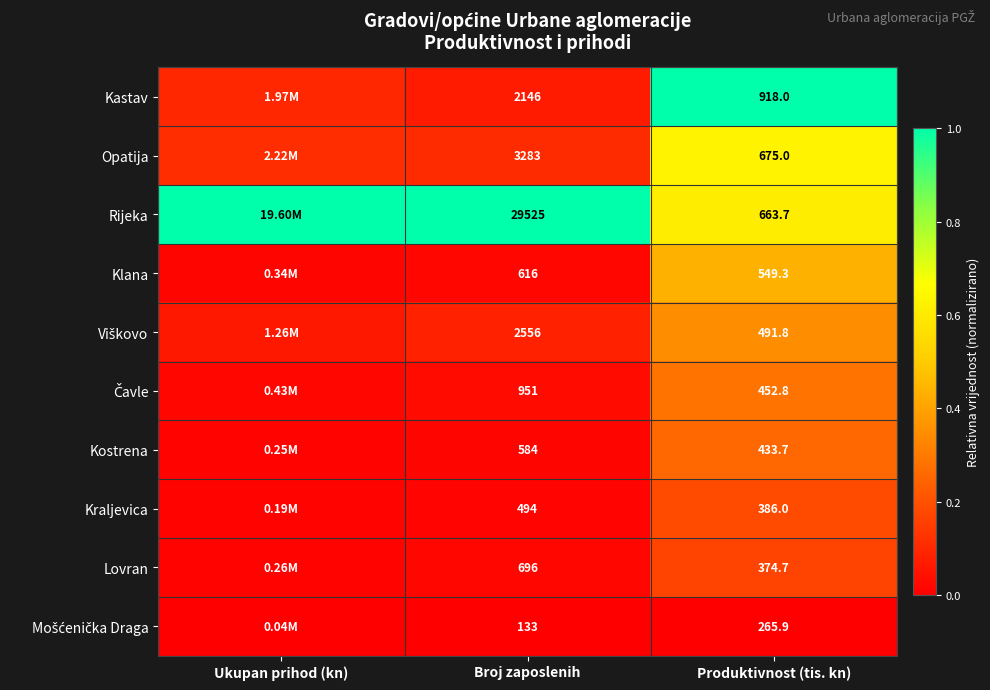

Between Broj zaposlenih and Produktivnost (tis. kn), which series saw the biggest shift?

Rijeka